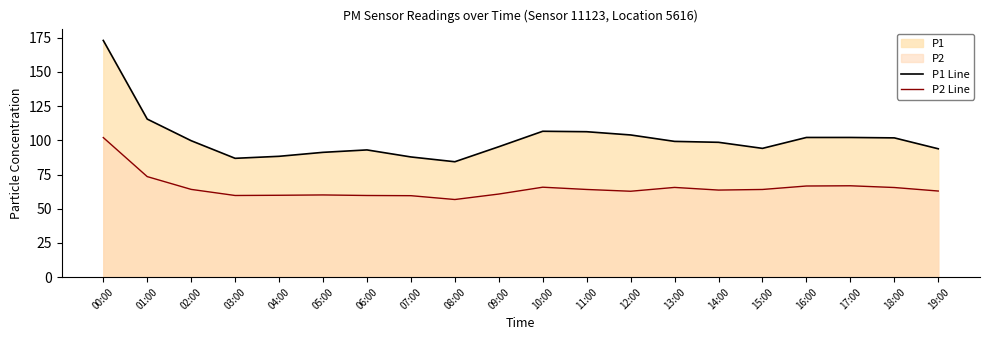

Is it true that P1 Line equals 102.1 at 16:00?

True